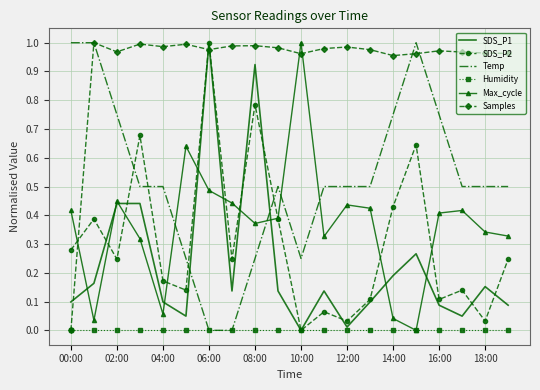

Which series has the largest total across all categories?

Samples